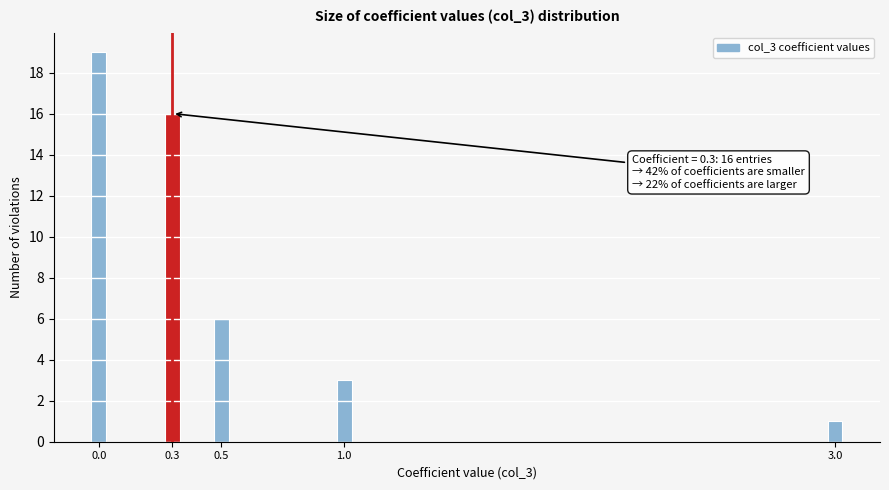

Reading left to right, transcribe all the data shown in this chart.

0.0=19	0.3=16	0.5=6	1.0=3	3.0=1